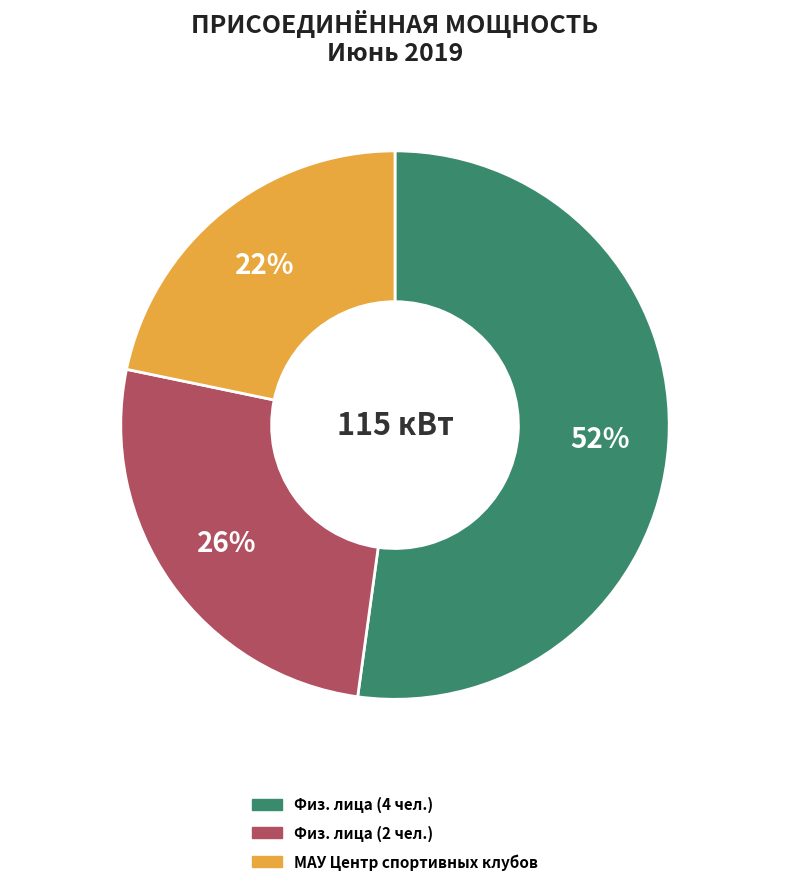

Does any single category account for the majority?

Yes